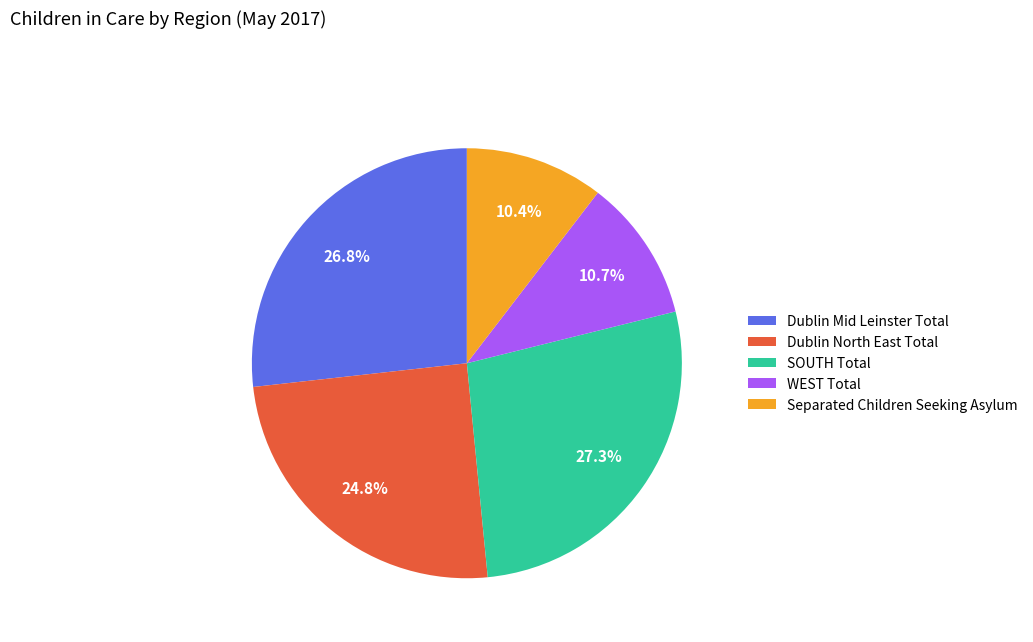

Is it true that Dublin Mid Leinster Total is 27% of the pie?

True